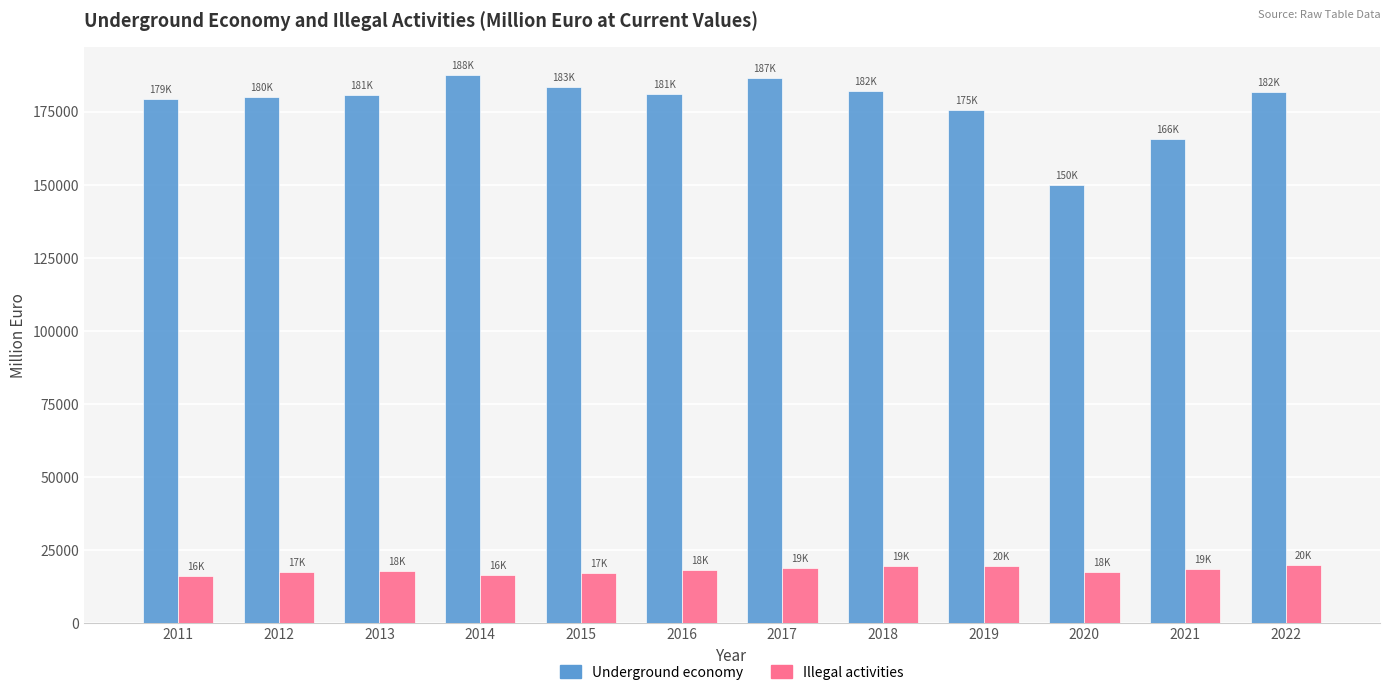

Count the number of data series in this chart.

2